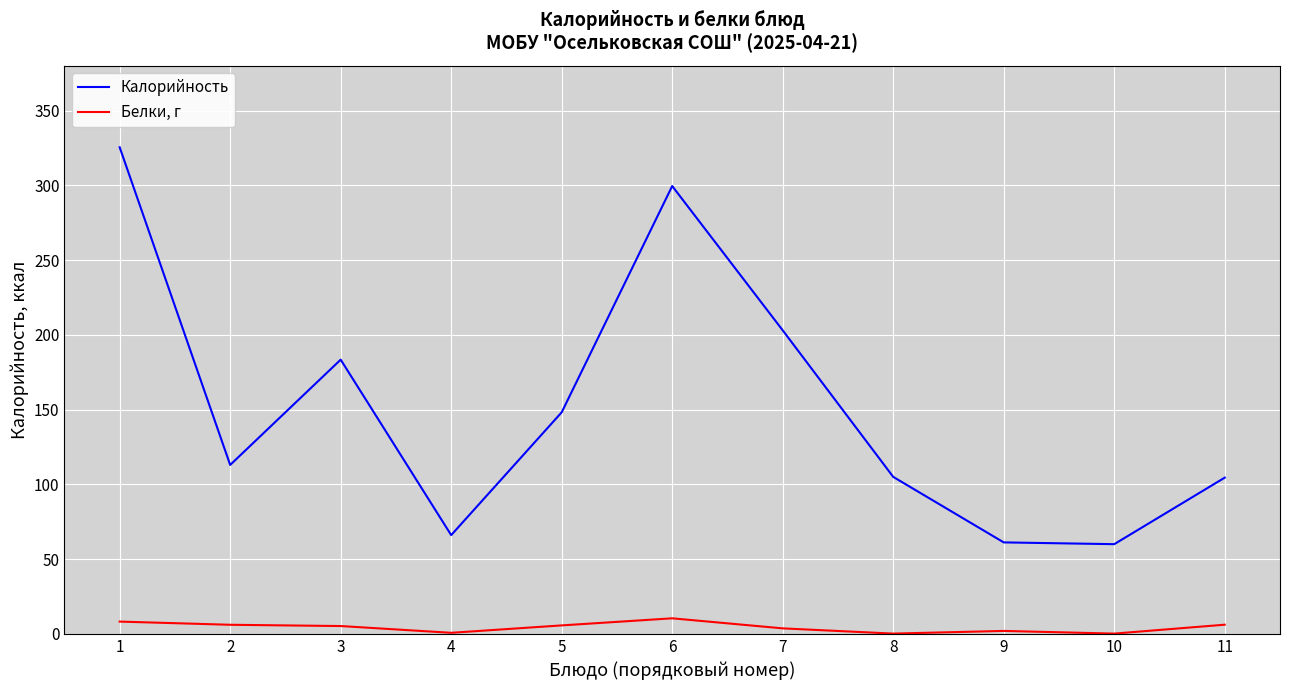

True or false: Калорийность and Белки, г intersect in this chart.

False